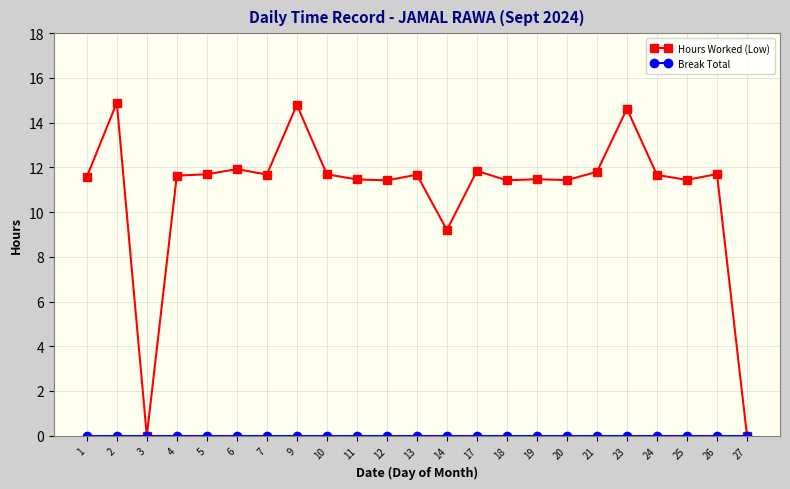

What is the highest value of the Hours Worked (Low) series?

14.9